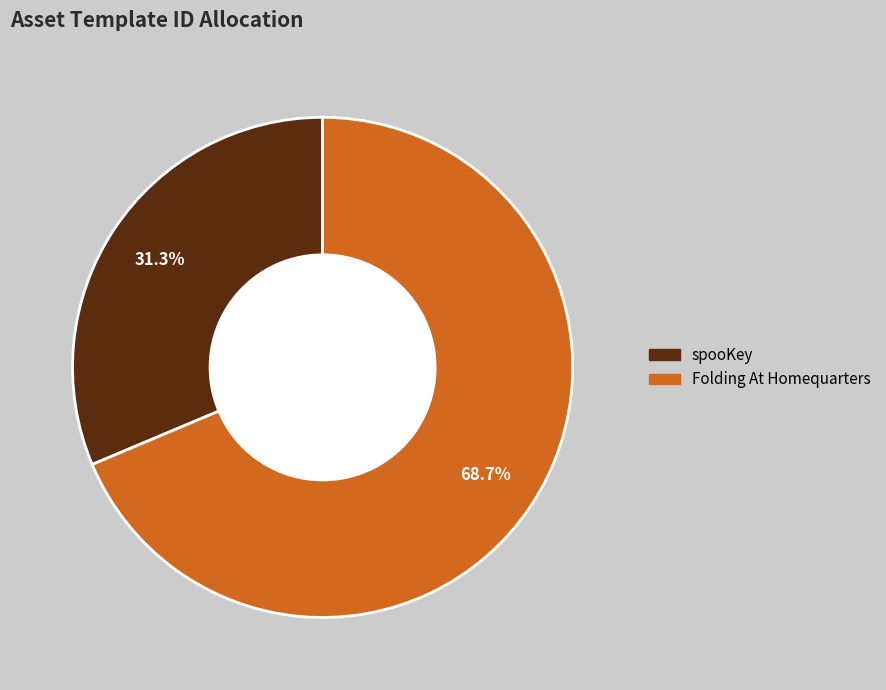

Does Folding At Homequarters account for over 50% of the chart?

Yes